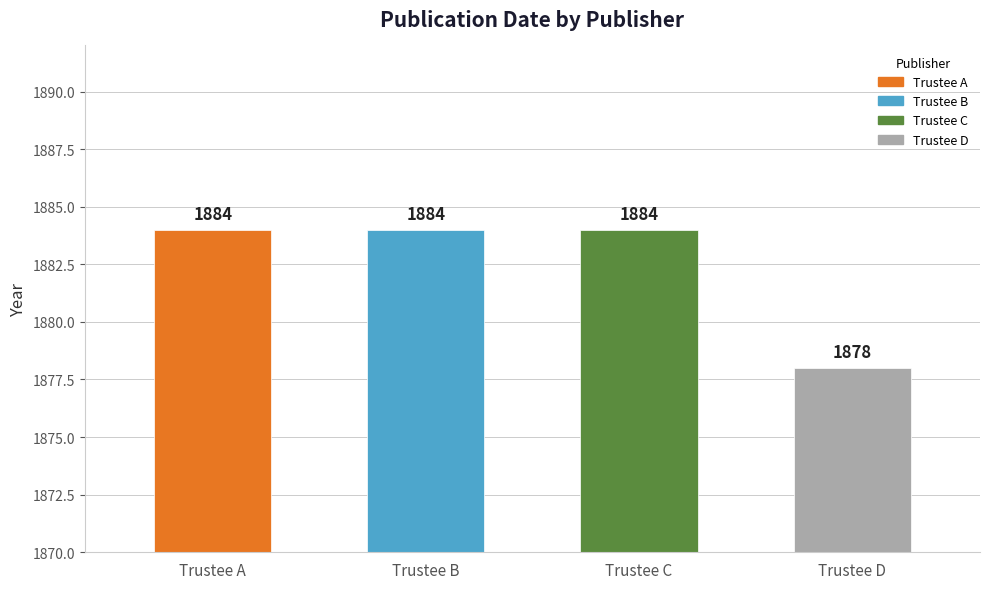

How many bars are there in total?

4